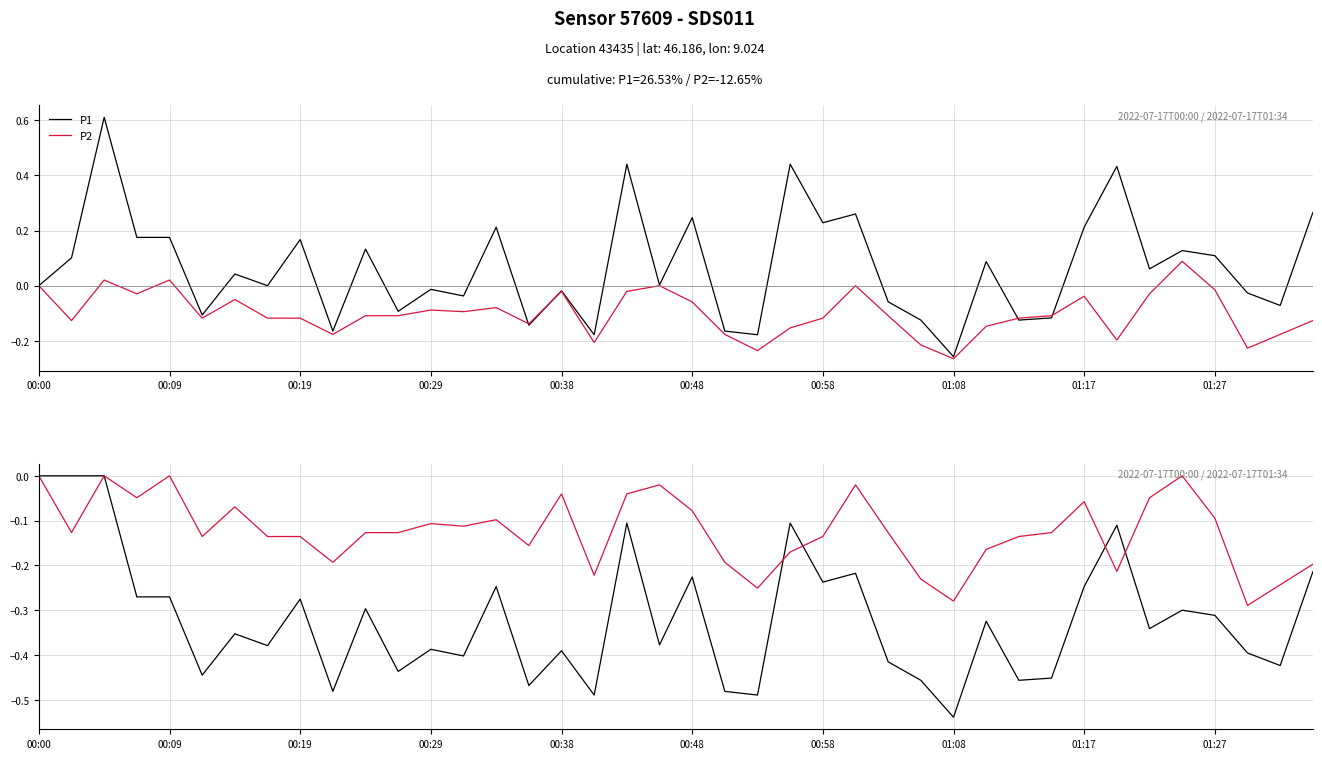

What position from the left is 00:09?

5